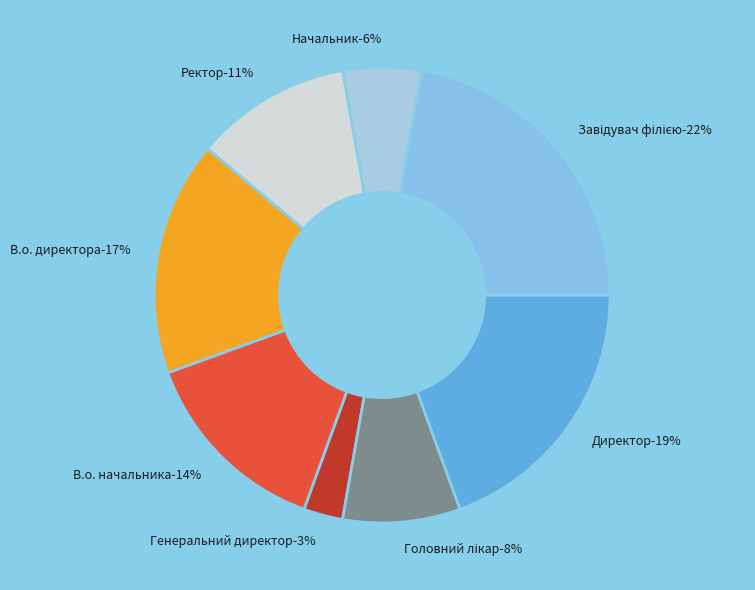

How many slices are in this pie chart?

8